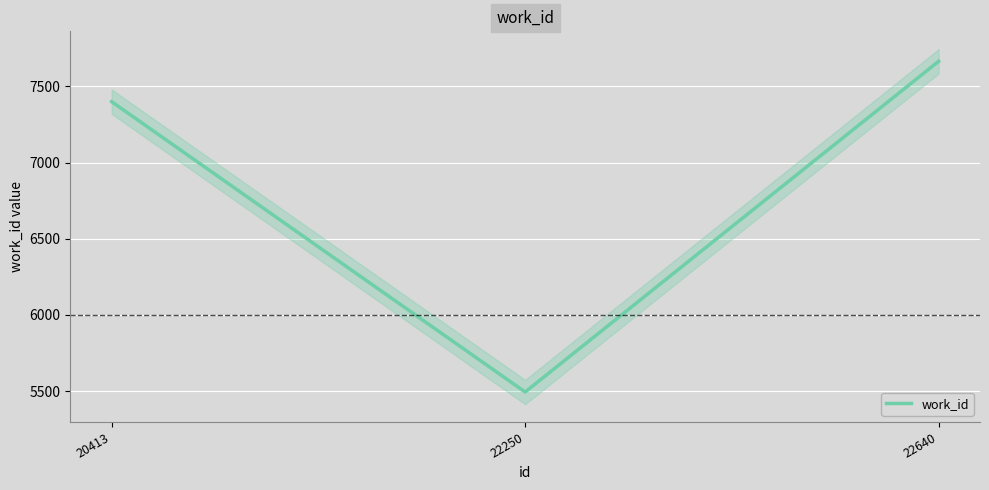

Does the chart display data point markers on the line(s)?

No